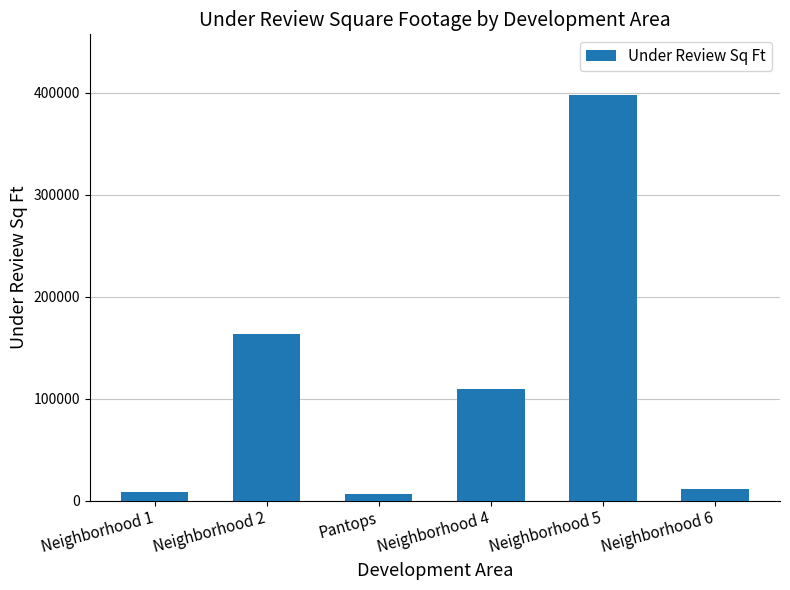

What is the greatest value displayed?

397600